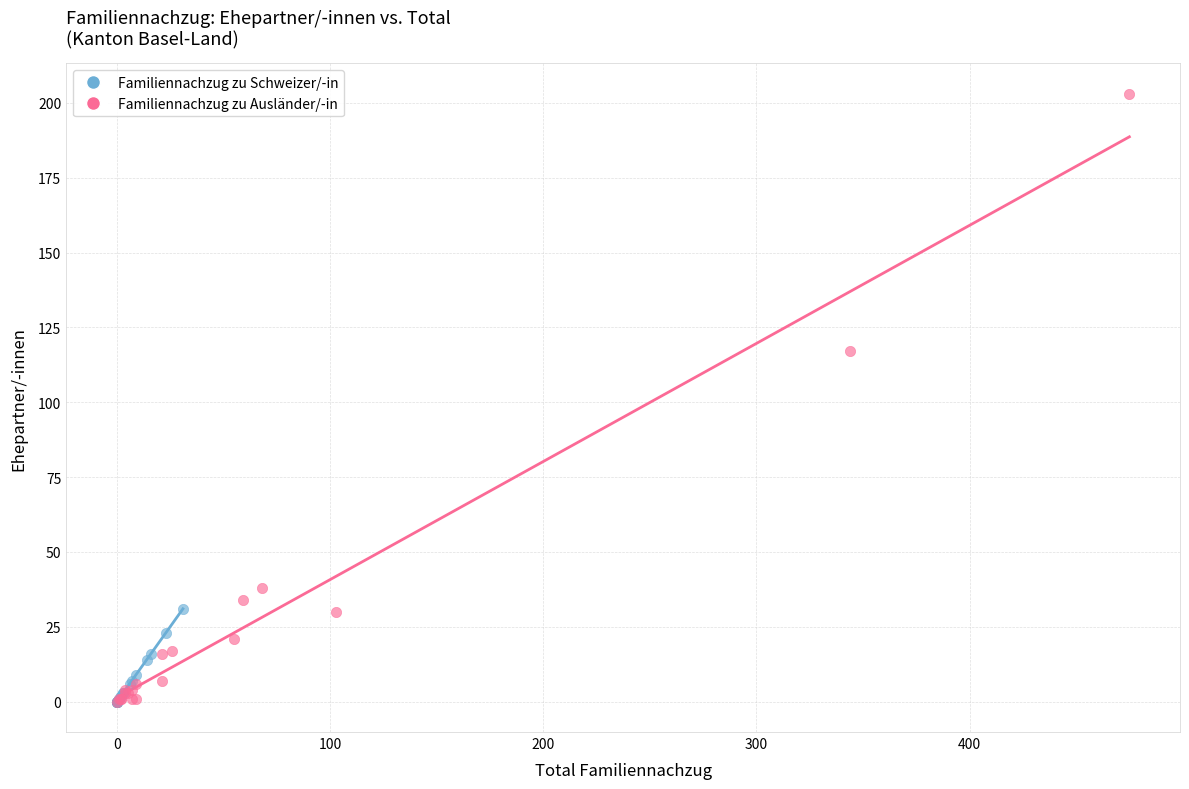

Which series has the widest spread of Y values?

Familiennachzug zu Ausländer/-in